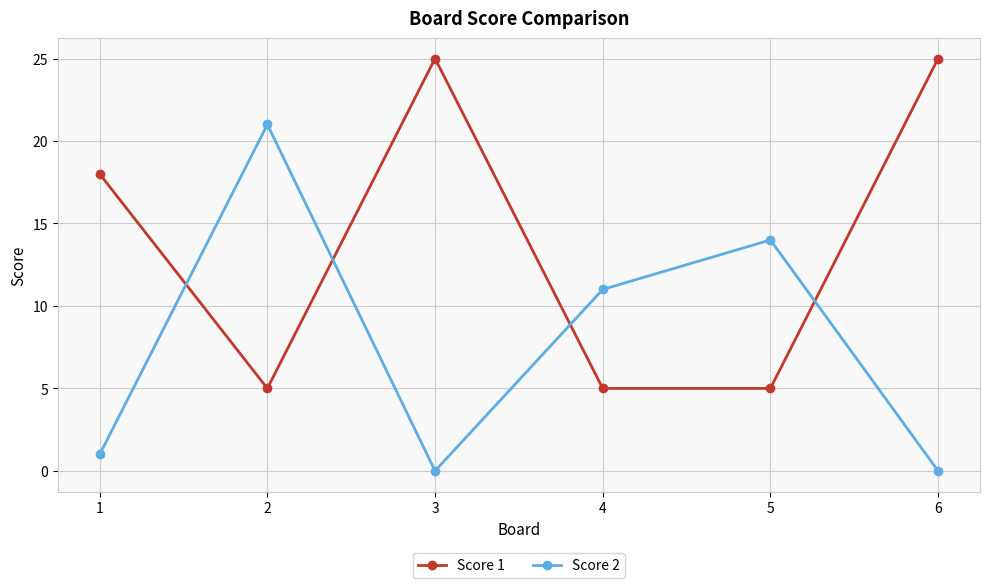

Where is Score 1 nearest to the value 15?

1